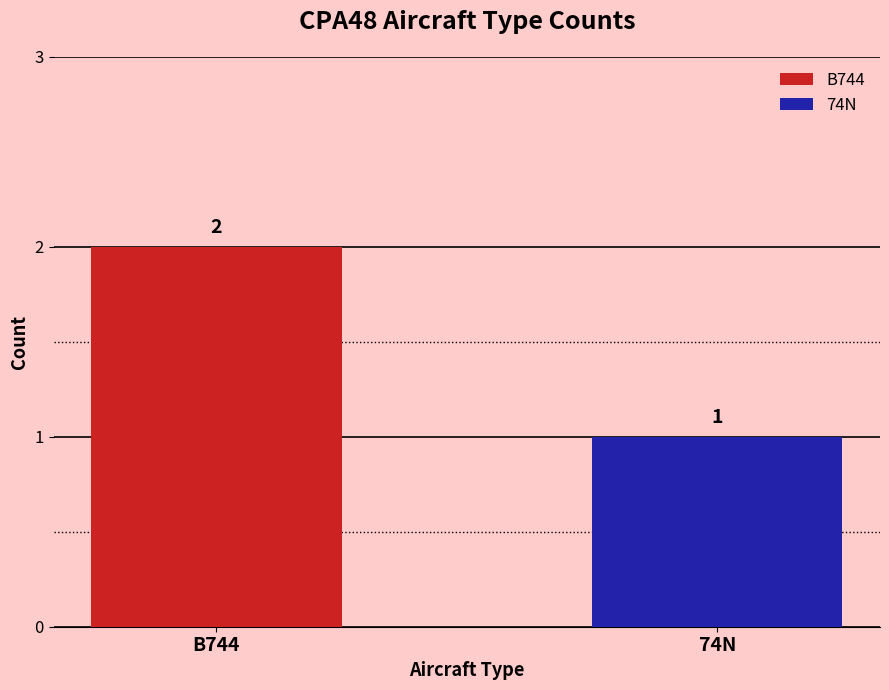

List the series in order of their overall mean, highest first.

B744, 74N